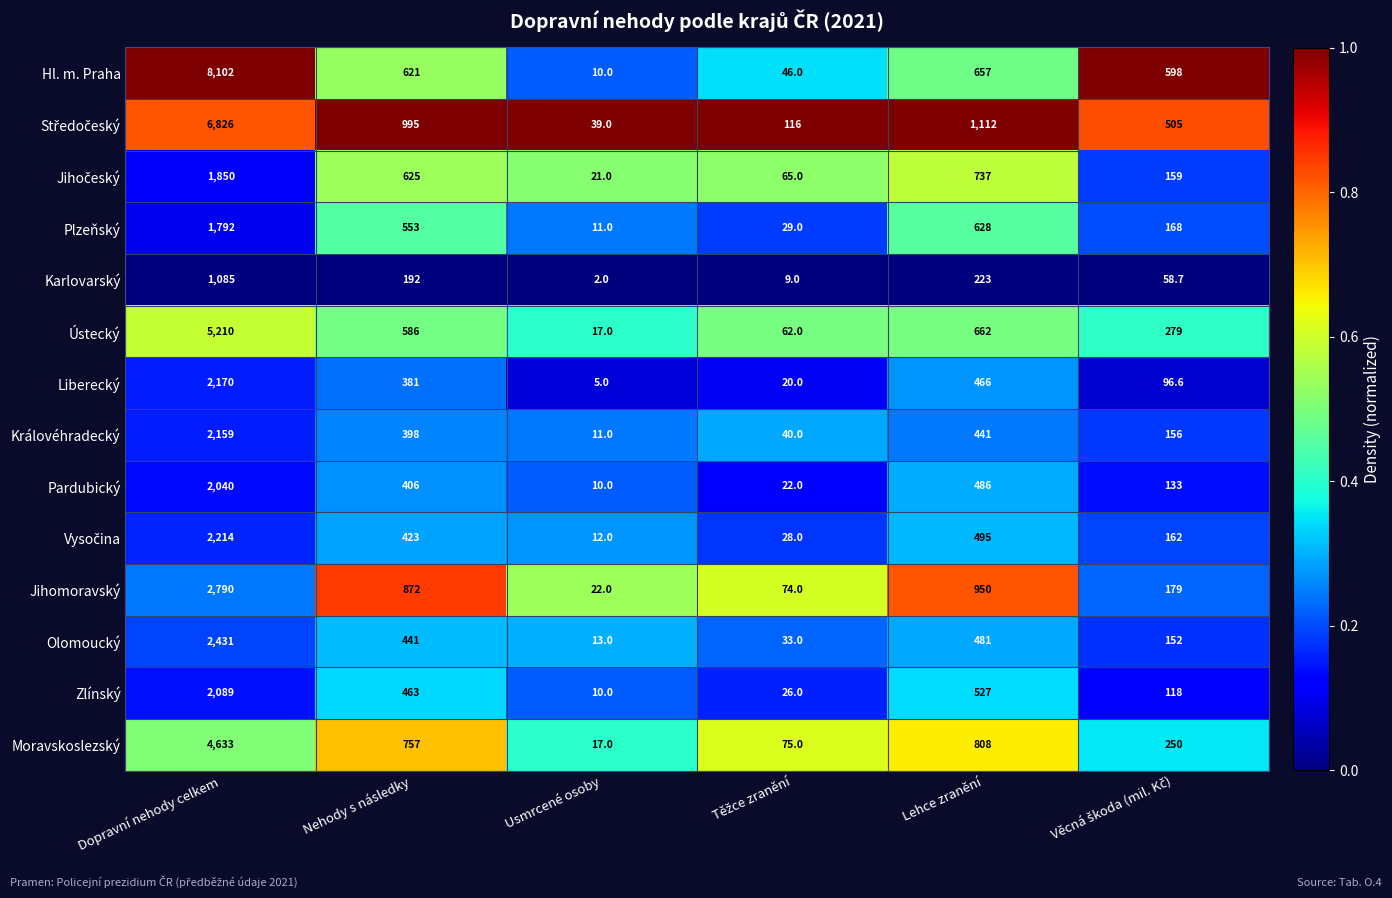

How many data points does each series have?

6